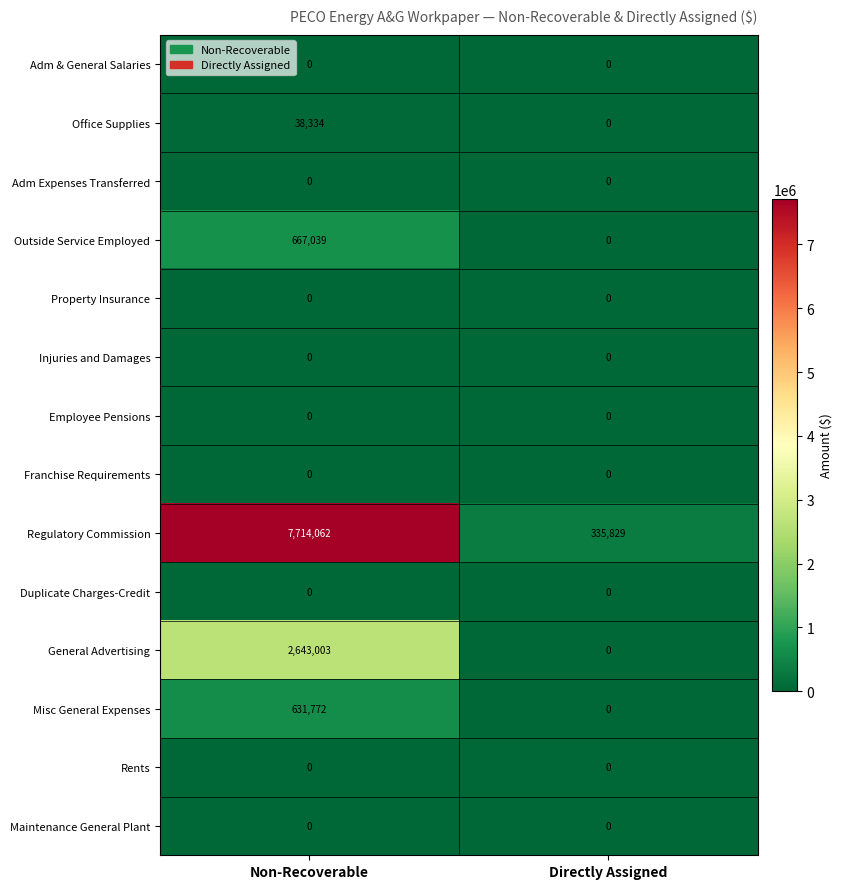

Reading right to left, transcribe all the data shown in this chart.

Adm & General Salaries: Directly Assigned=0	Non-Recoverable=0
Office Supplies: Directly Assigned=0	Non-Recoverable=38334
Adm Expenses Transferred: Directly Assigned=0	Non-Recoverable=0
Outside Service Employed: Directly Assigned=0	Non-Recoverable=667039
Property Insurance: Directly Assigned=0	Non-Recoverable=0
Injuries and Damages: Directly Assigned=0	Non-Recoverable=0
Employee Pensions: Directly Assigned=0	Non-Recoverable=0
Franchise Requirements: Directly Assigned=0	Non-Recoverable=0
Regulatory Commission: Directly Assigned=335829	Non-Recoverable=7714062
Duplicate Charges-Credit: Directly Assigned=0	Non-Recoverable=0
General Advertising: Directly Assigned=0	Non-Recoverable=2643003
Misc General Expenses: Directly Assigned=0	Non-Recoverable=631772
Rents: Directly Assigned=0	Non-Recoverable=0
Maintenance General Plant: Directly Assigned=0	Non-Recoverable=0